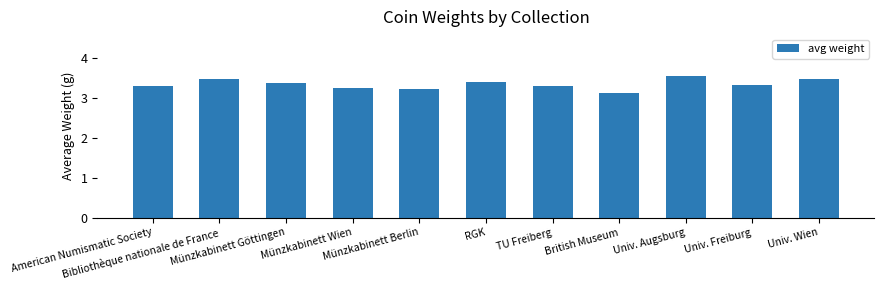

What is the label of the 3rd bar from the left?

Münzkabinett Göttingen